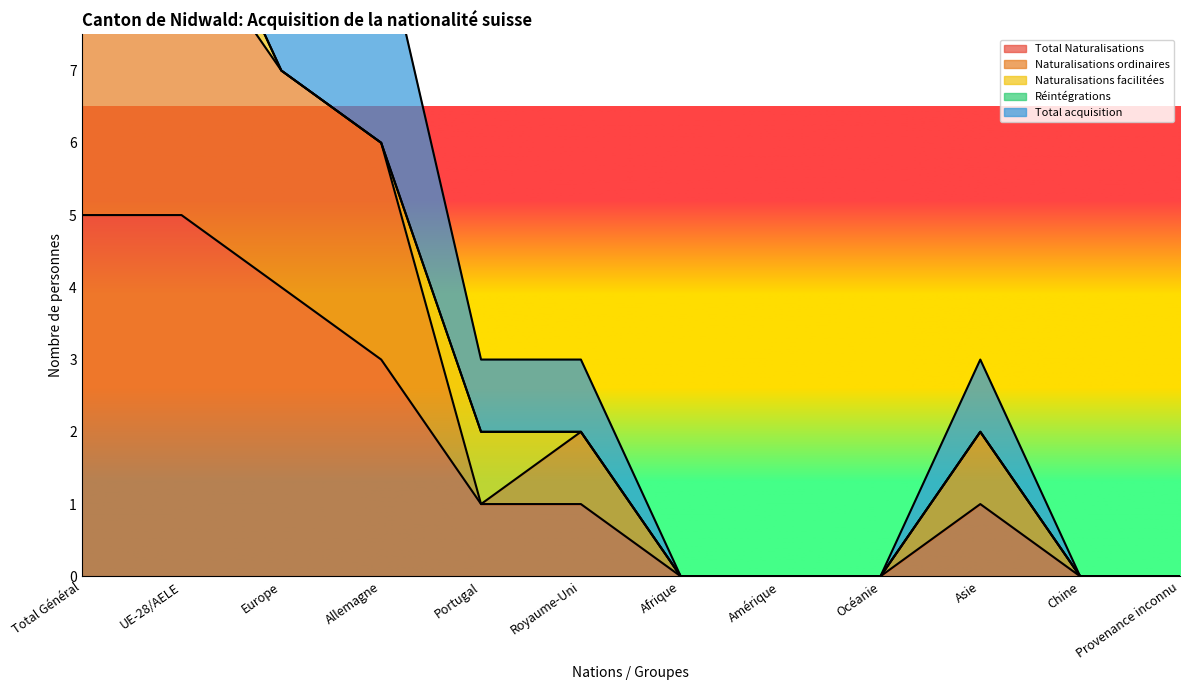

Where is the first local maximum for Naturalisations ordinaires?

Royaume-Uni